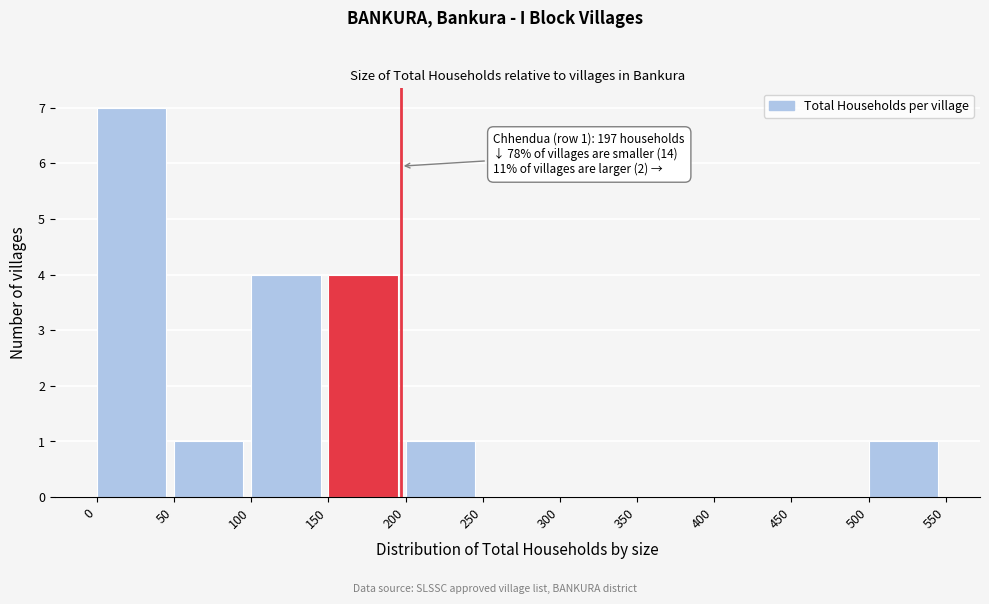

Over which range of the x-axis is the bar tallest?

0 to 50